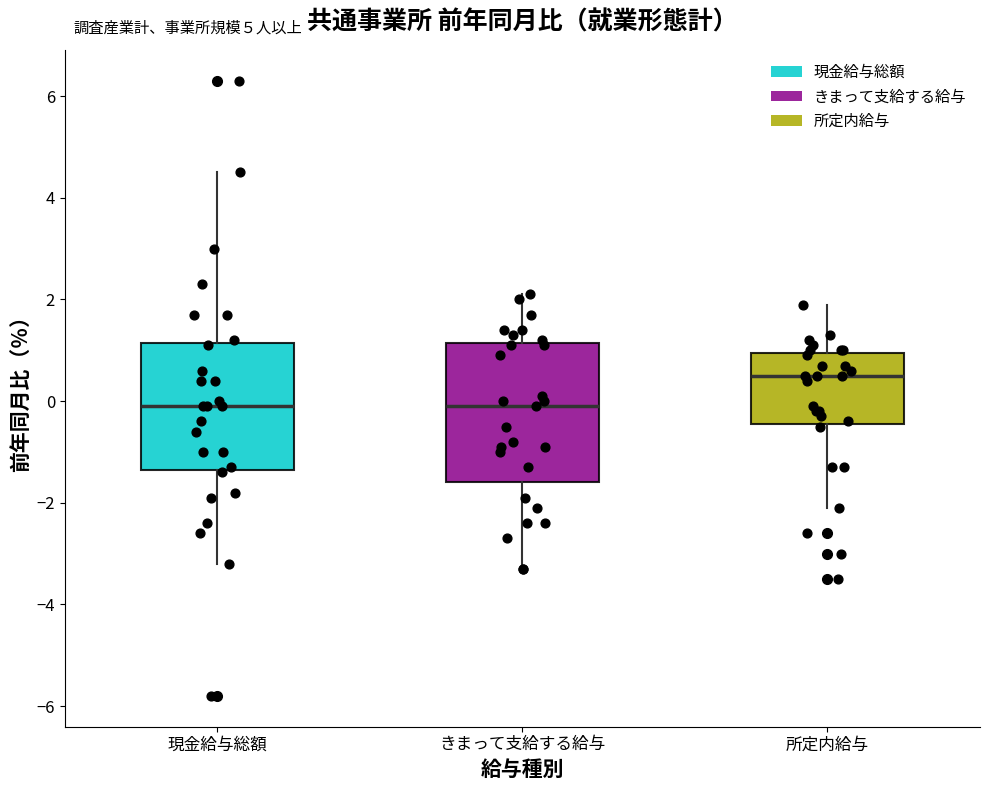

Reading left to right, transcribe this box plot: for each box, give where its median line is, the range the box spans, and where its two whiskers end, as read against the y-axis. The values are not printed on the chart, so give them approximately, as read against the axis.

現金給与総額: median 0.0, box -1.4 to 1.2, whiskers -3.2 to 4.6
きまって支給する給与: median 0.0, box -1.6 to 1.2, whiskers -3.2 to 2.2
所定内給与: median 0.6, box -0.4 to 1.0, whiskers -2.0 to 2.0